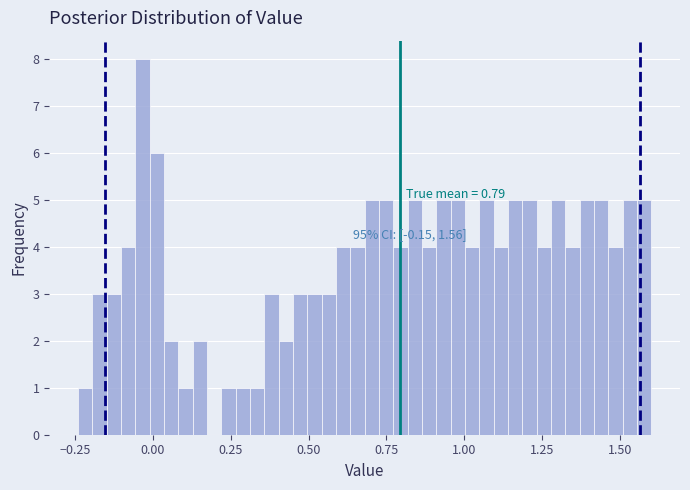

Around what value on the x-axis is the tallest bar? Give the approximate position of its centre, as read against the axis.

-0.05